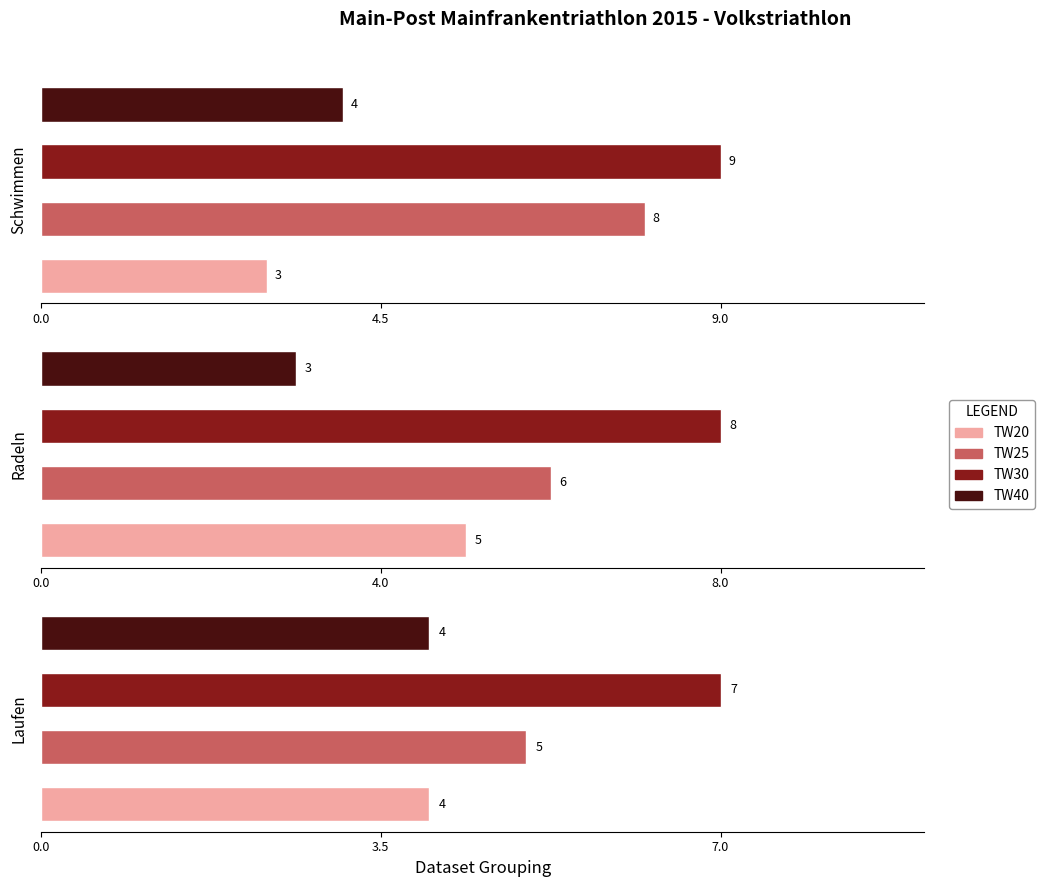

How many bars are there in each group?

4